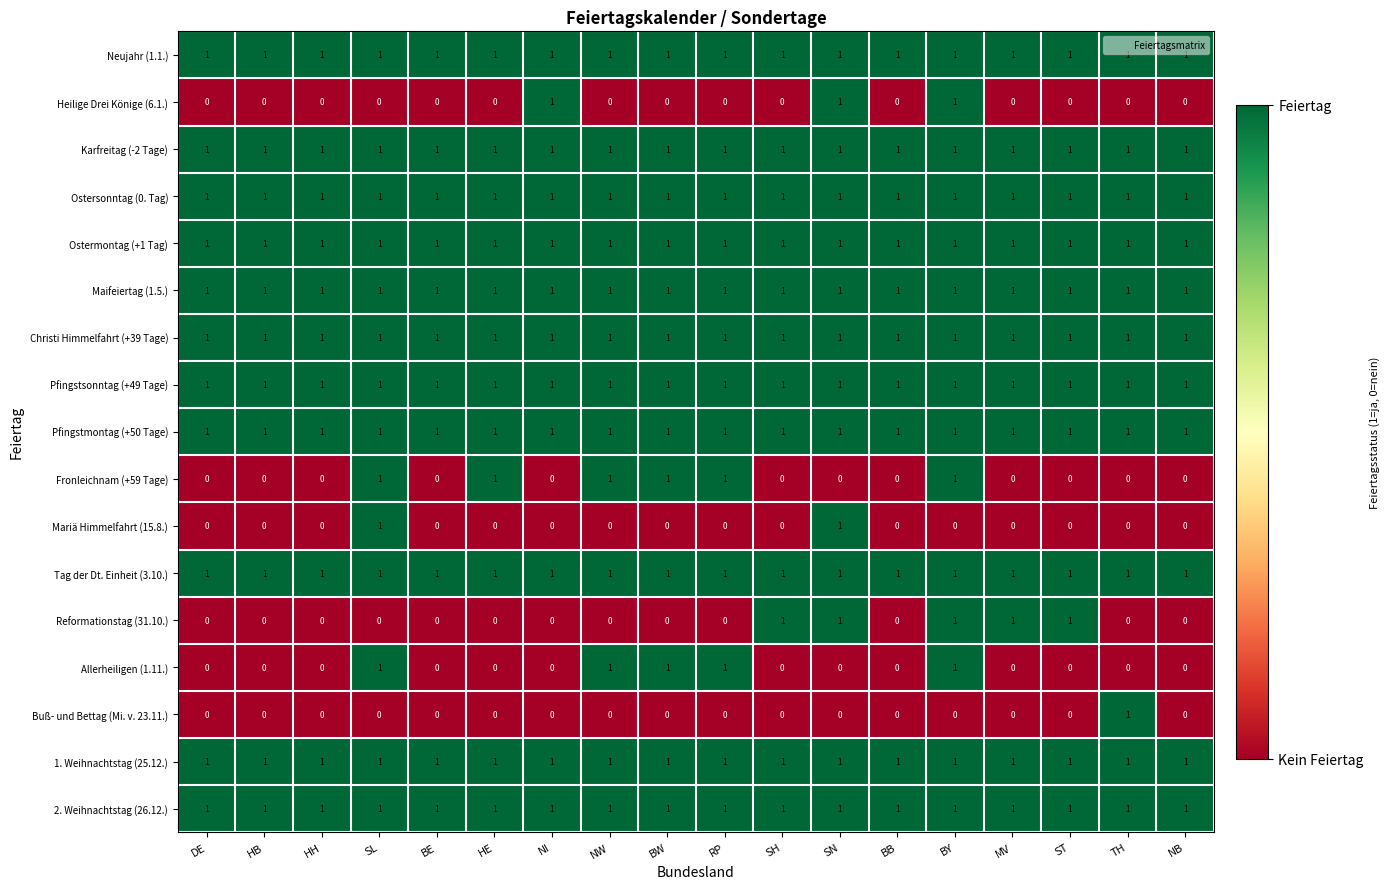

At which category is the sum across all series the highest?

BY